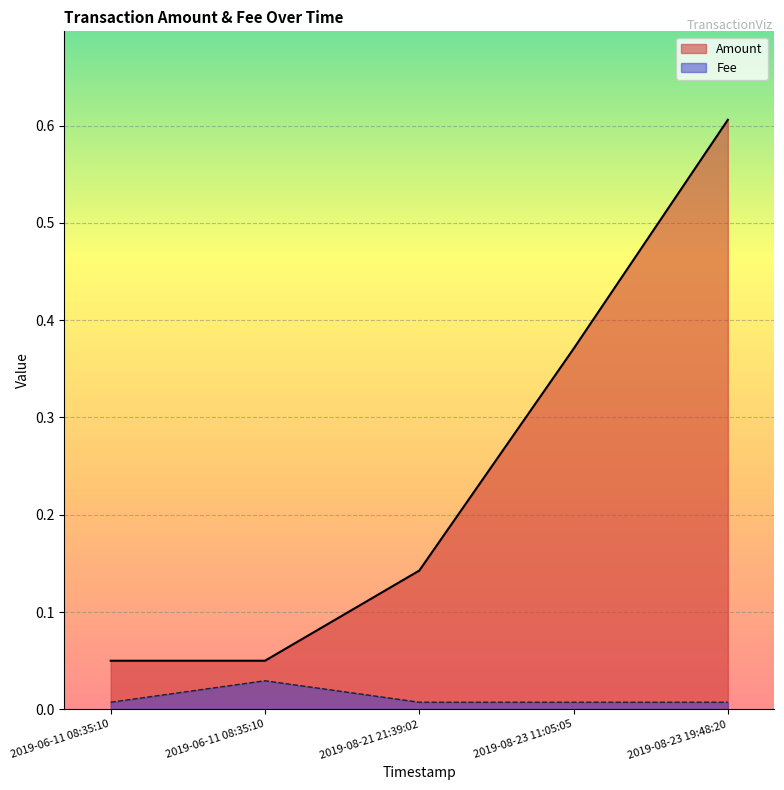

What is the difference between the maximum and minimum values in the Amount series?

0.6